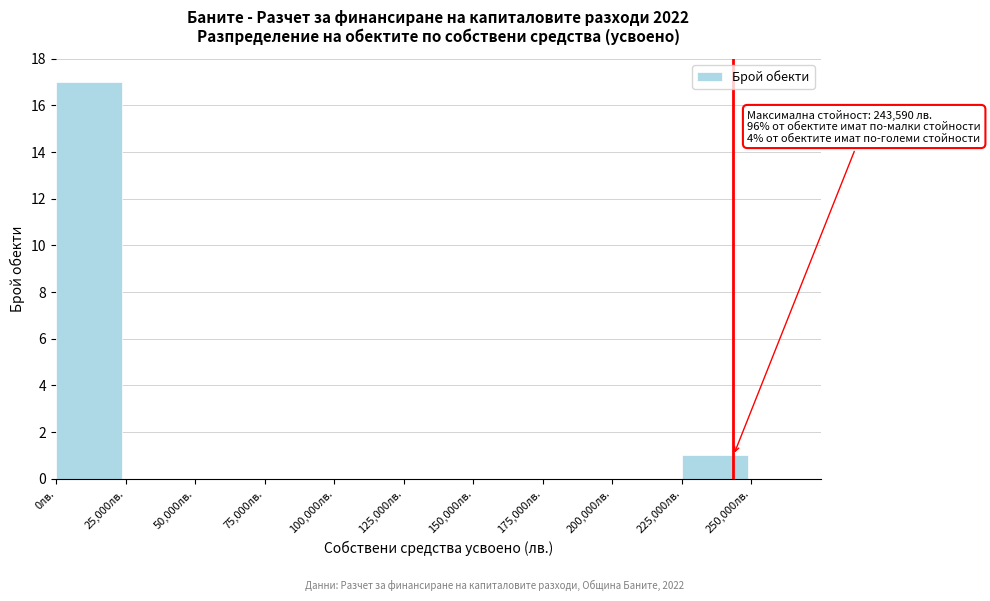

Over which range of the x-axis is the bar tallest?

0 to 25000